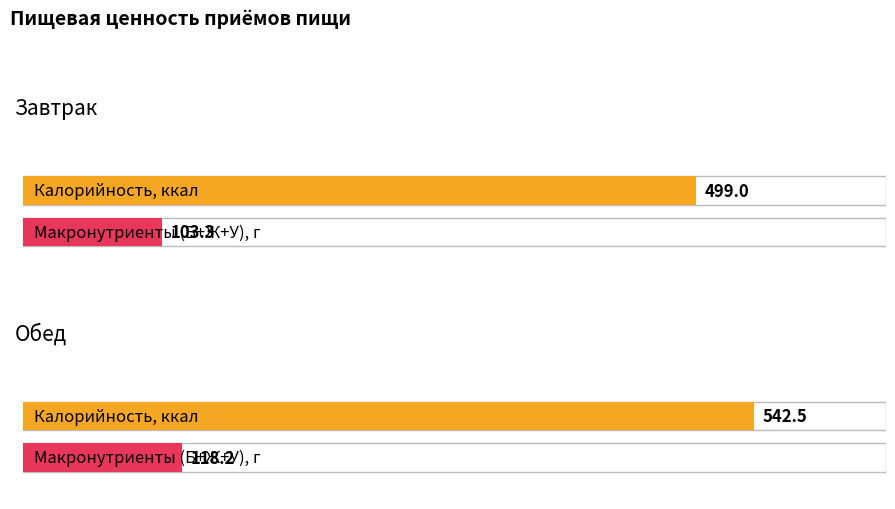

Count the number of categories in the chart.

2